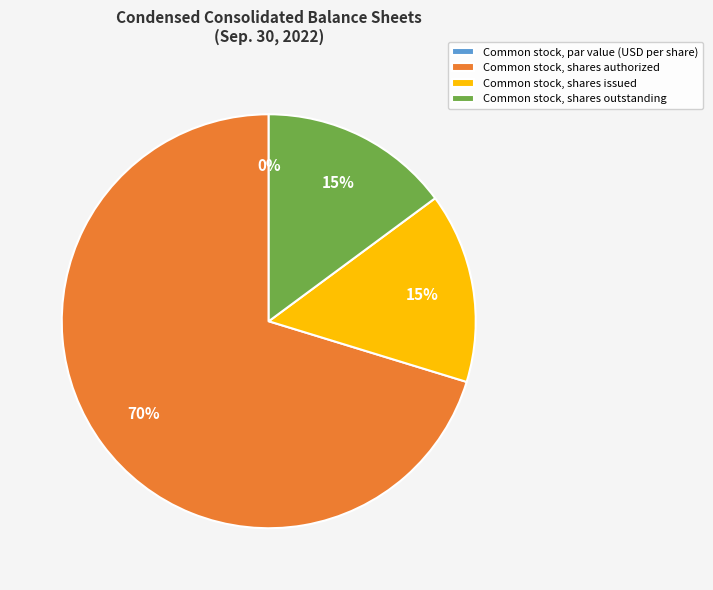

Is it true that Common stock, shares outstanding is 22% of the pie?

False